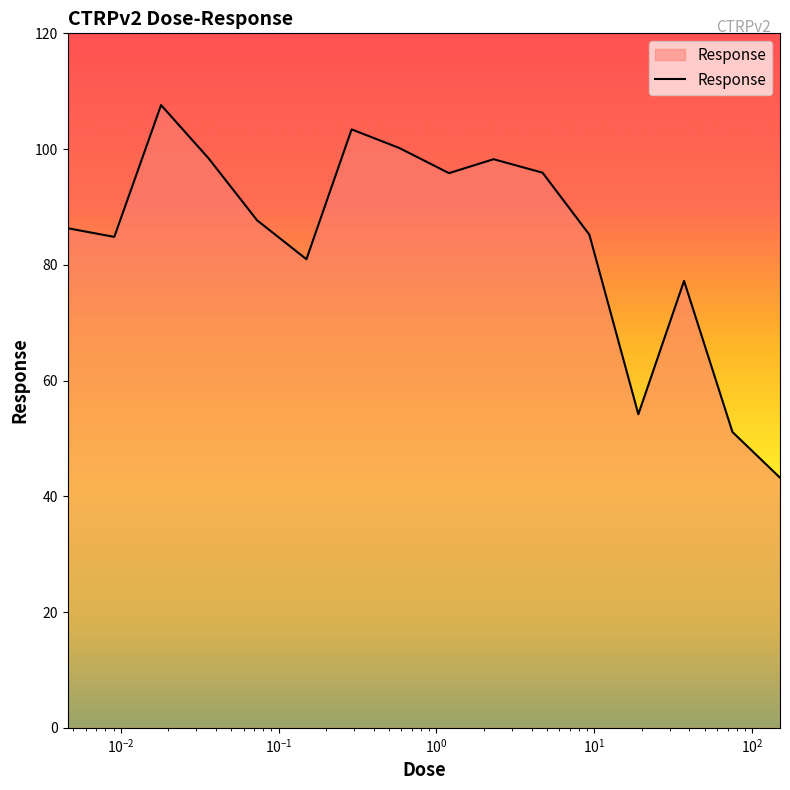

What is the difference between the maximum and minimum values?

64.4